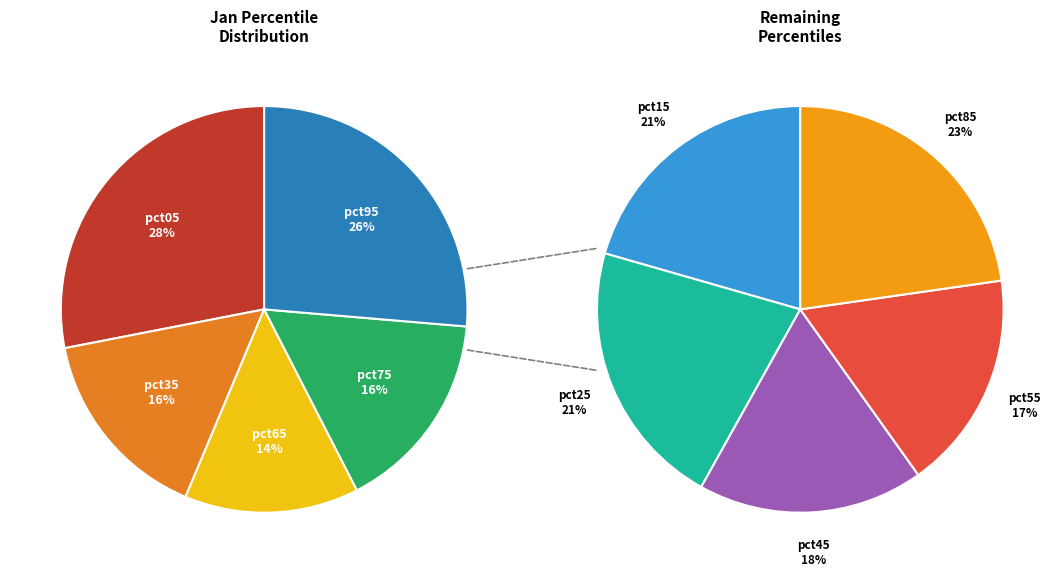

Which has a higher value, pct95 or pct45?

pct95